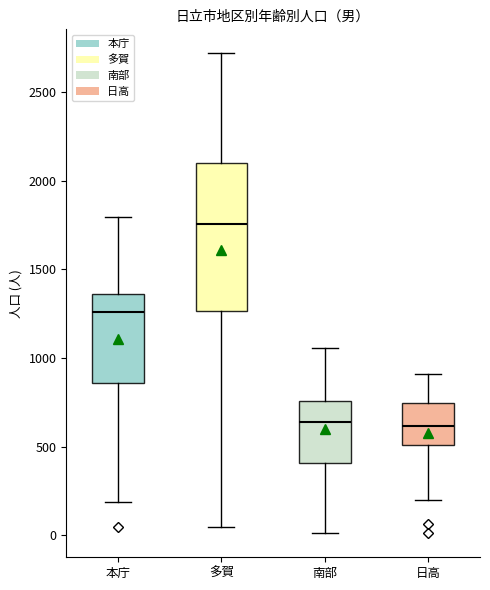

Reading left to right, transcribe this box plot: for each box, give where its median line is, the range the box spans, and where its two whiskers end, as read against the y-axis. The values are not printed on the chart, so give them approximately, as read against the axis.

本庁: median 1250, box 850 to 1350, whiskers 200 to 1800
多賀: median 1750, box 1250 to 2100, whiskers 50 to 2700
南部: median 650, box 400 to 750, whiskers 0 to 1050
日高: median 600, box 500 to 750, whiskers 200 to 900